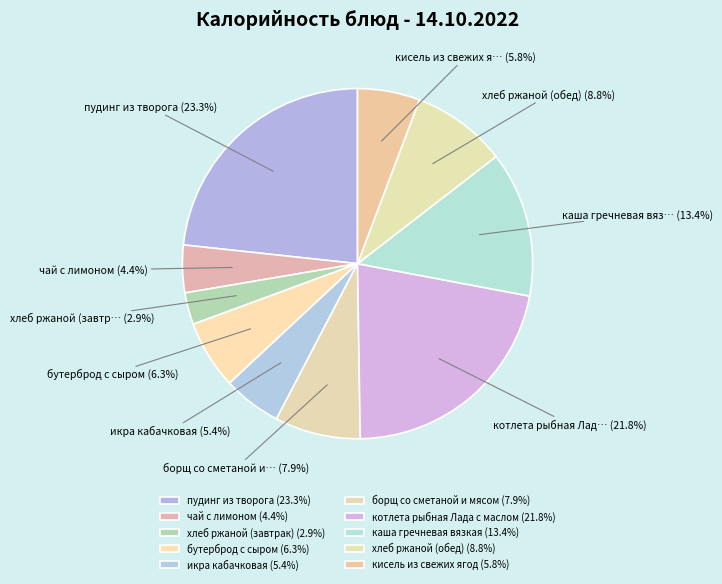

Between борщ со сметаной и мясом and каша гречневая вязкая, which is larger?

каша гречневая вязкая